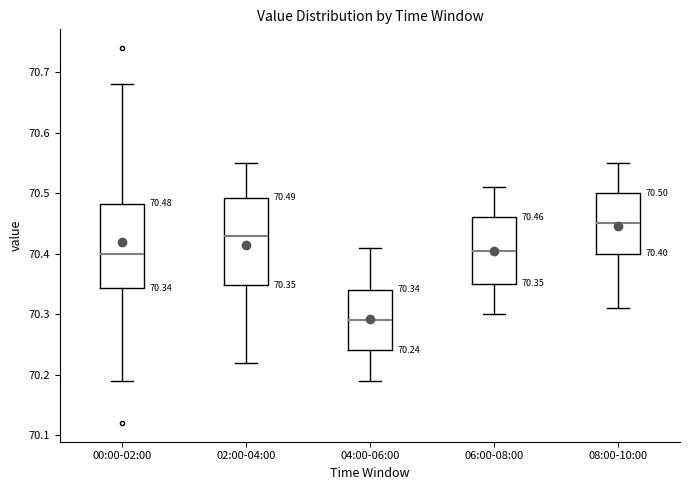

Which box has the lowest median line?

04:00-06:00